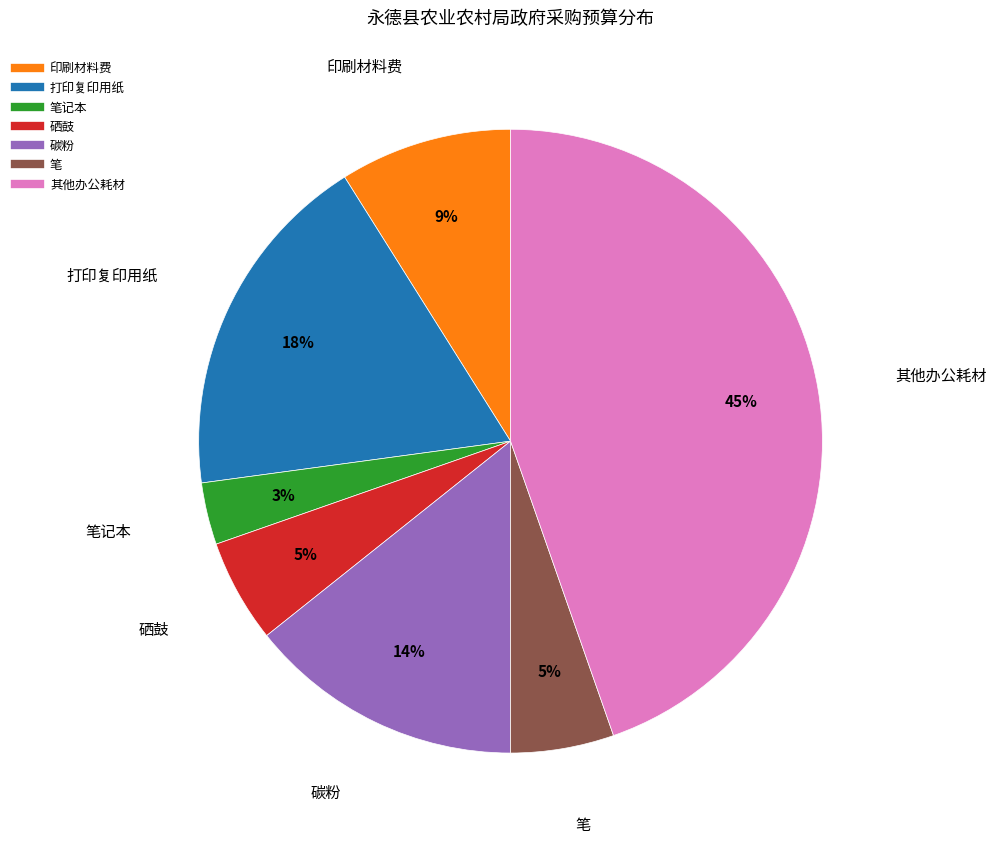

To the nearest percent, what is the average slice percentage?

14%